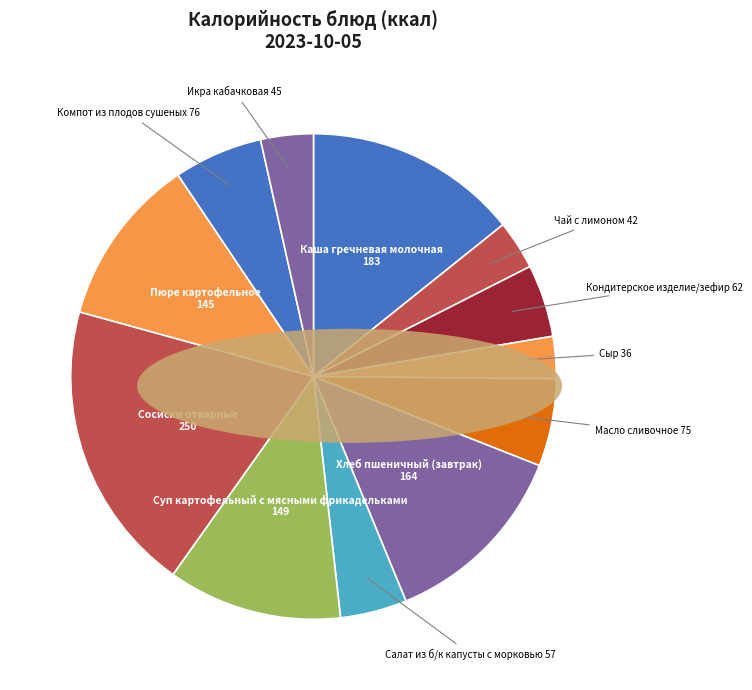

Which category has the biggest portion of the pie?

Сосиски отварные